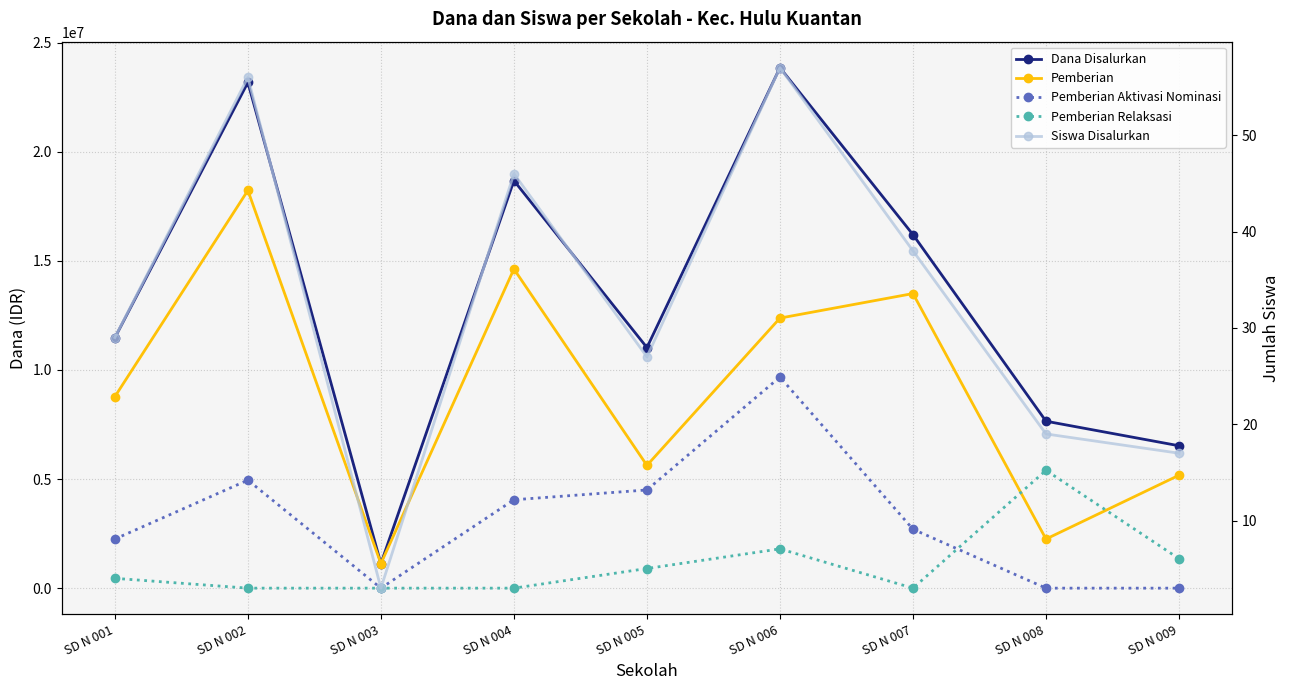

Rank the categories by Siswa Disalurkan value from lowest to highest.

SD N 003, SD N 009, SD N 008, SD N 005, SD N 001, SD N 007, SD N 004, SD N 002, SD N 006